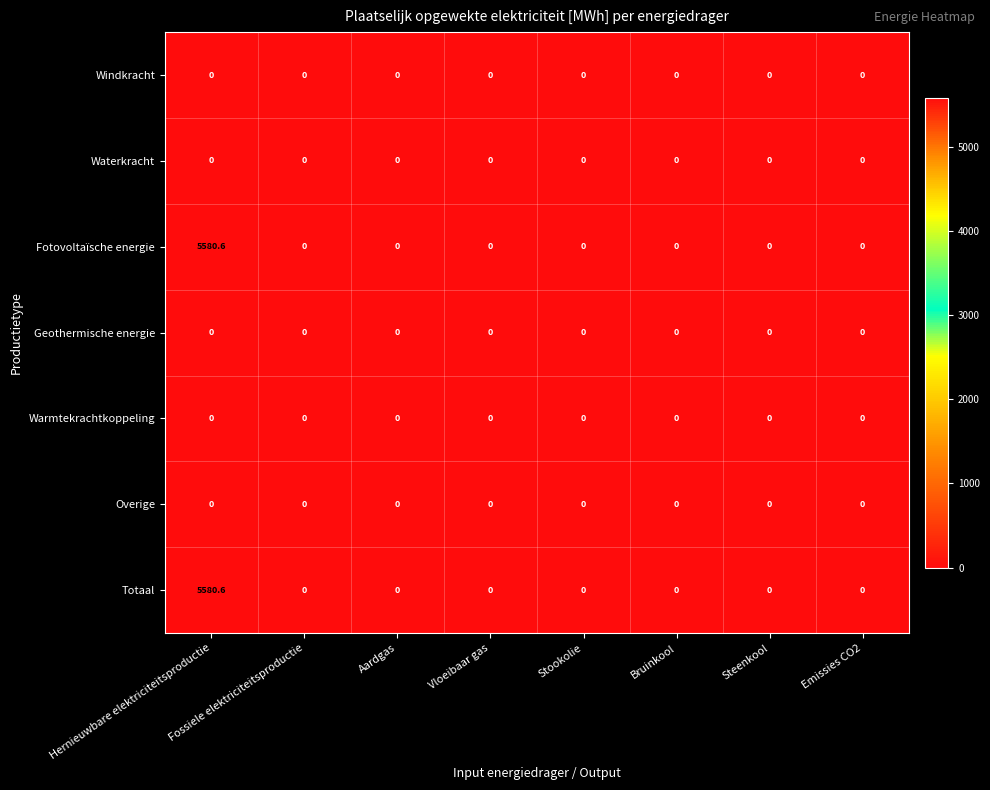

What is the sum of all Fotovoltaïsche energie values?

5580.6